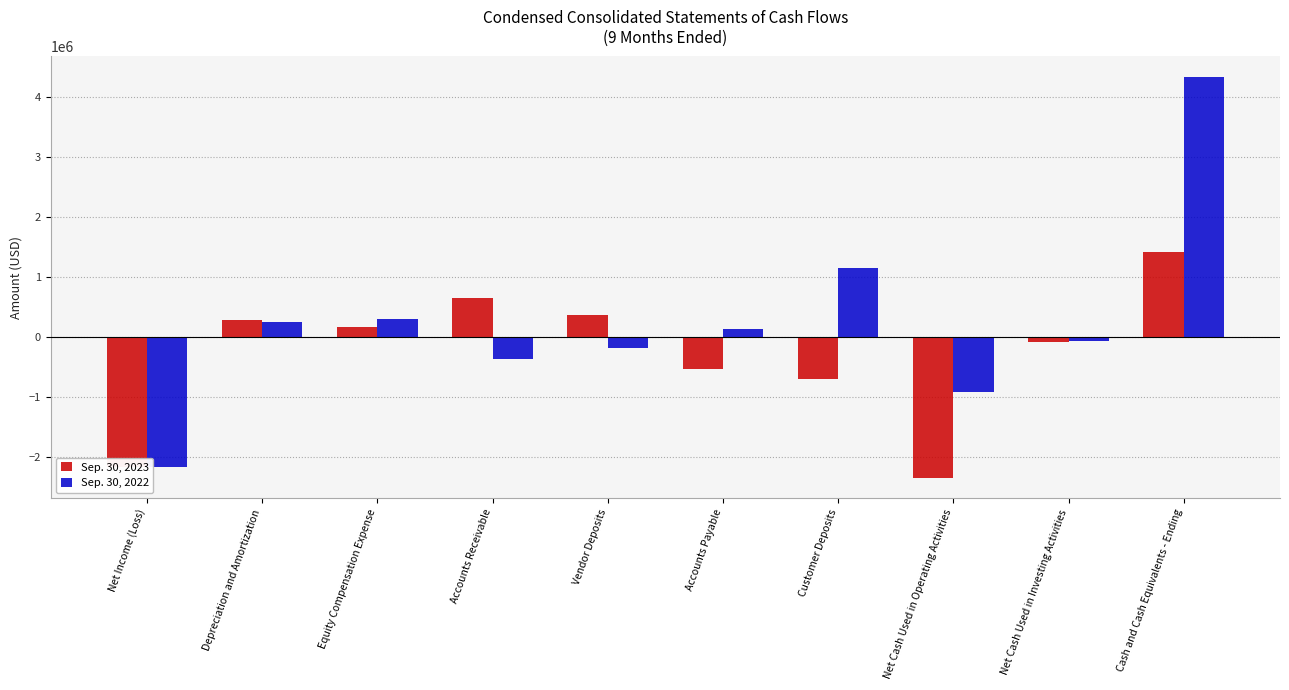

Reading left to right, extract all data points from this chart.

Sep. 30, 2023: Net Income (Loss)=-2176858	Depreciation and Amortization=273265	Equity Compensation Expense=158833	Accounts Receivable=644019	Vendor Deposits=357193	Accounts Payable=-546391	Customer Deposits=-699732	Net Cash Used in Operating Activities=-2361741	Net Cash Used in Investing Activities=-94295	Cash and Cash Equivalents - Ending=1410697
Sep. 30, 2022: Net Income (Loss)=-2175015	Depreciation and Amortization=247662	Equity Compensation Expense=297766	Accounts Receivable=-373139	Vendor Deposits=-193202	Accounts Payable=126765	Customer Deposits=1149025	Net Cash Used in Operating Activities=-928792	Net Cash Used in Investing Activities=-78170	Cash and Cash Equivalents - Ending=4335481